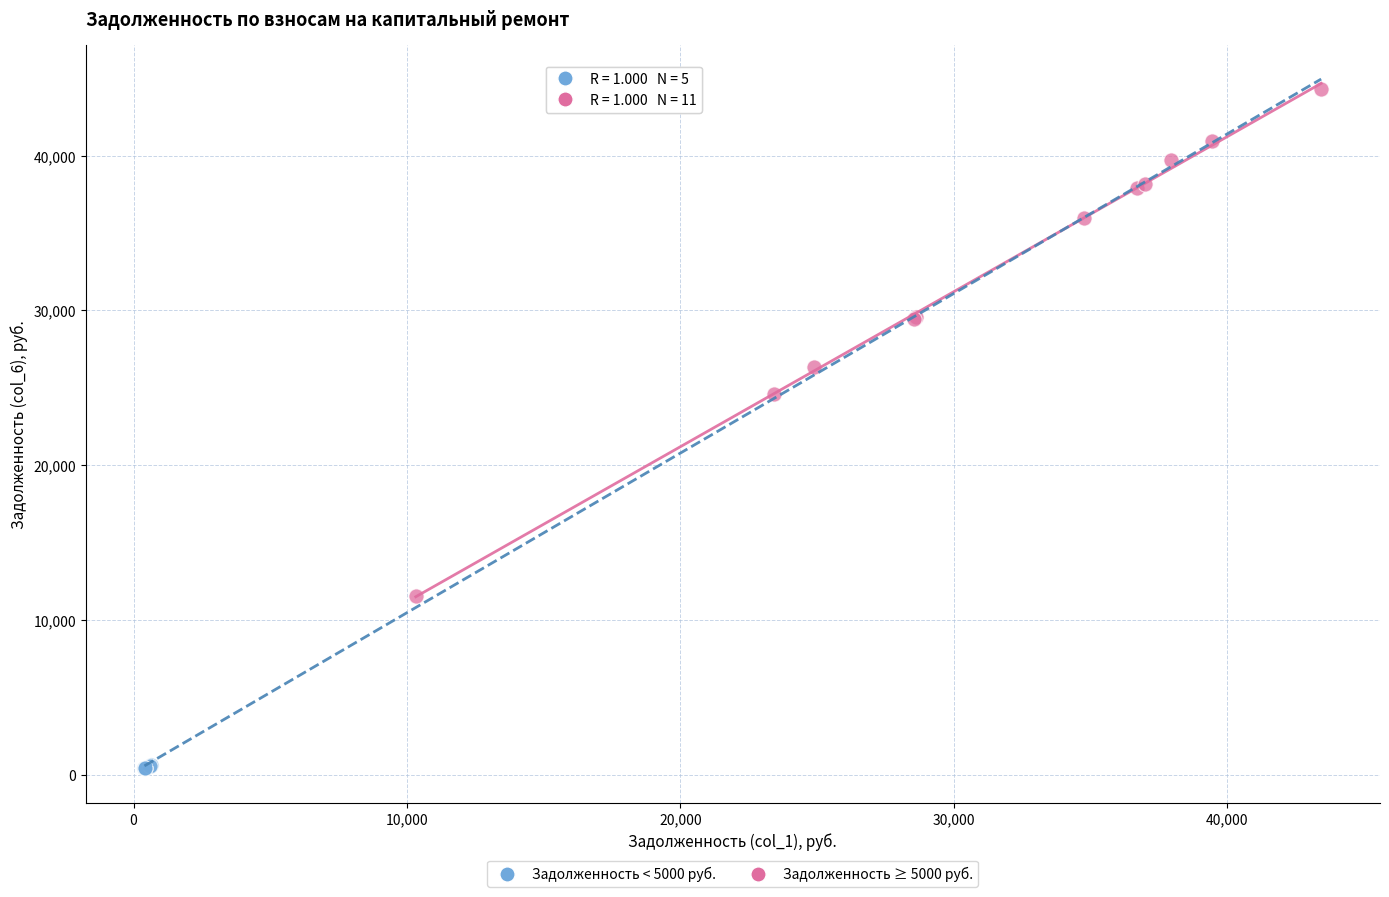

Which series contains the lowest Y value?

Задолженность < 5000 руб.